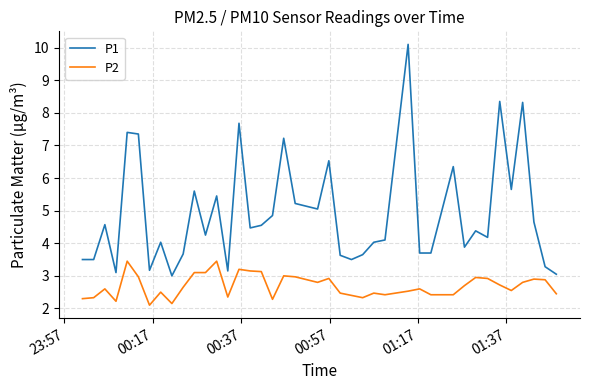

Rank the series by their maximum value, from highest to lowest.

P1, P2